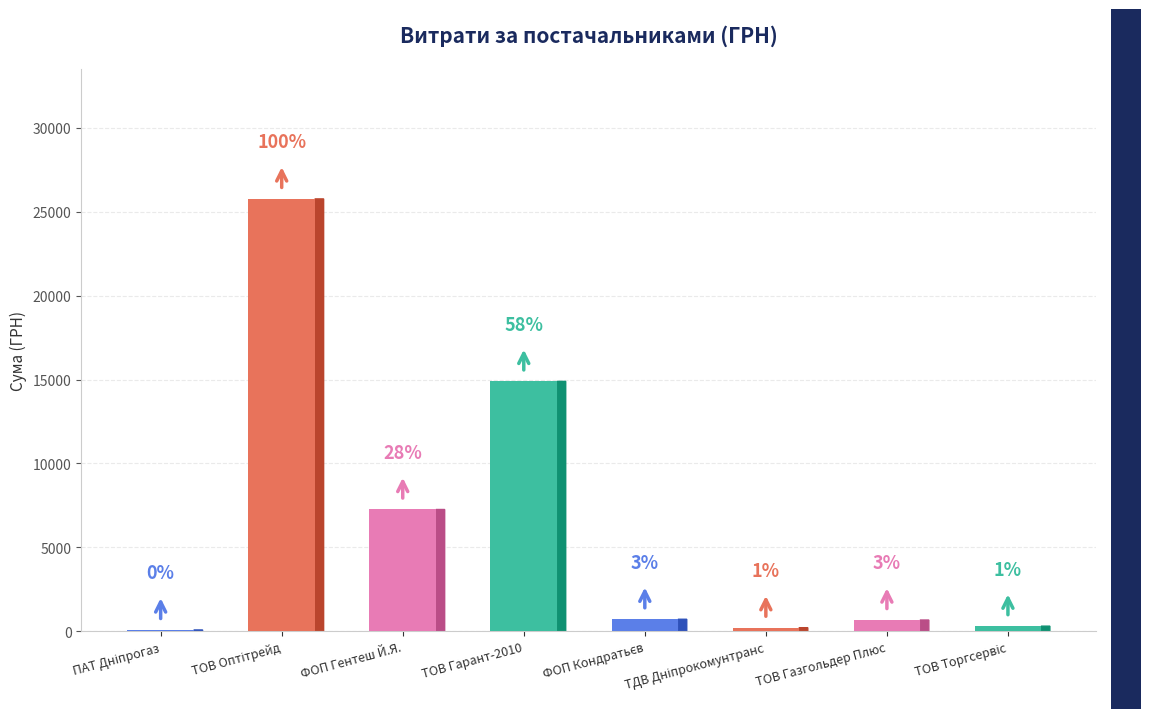

List the labels in order of value, smallest first.

ПАТ Дніпрогаз, ТДВ Дніпрокомунтранс, ТОВ Торгсервіс, ТОВ Газгольдер Плюс, ФОП Кондратьєв, ФОП Гентеш Й.Я., ТОВ Гарант-2010, ТОВ Оптітрейд